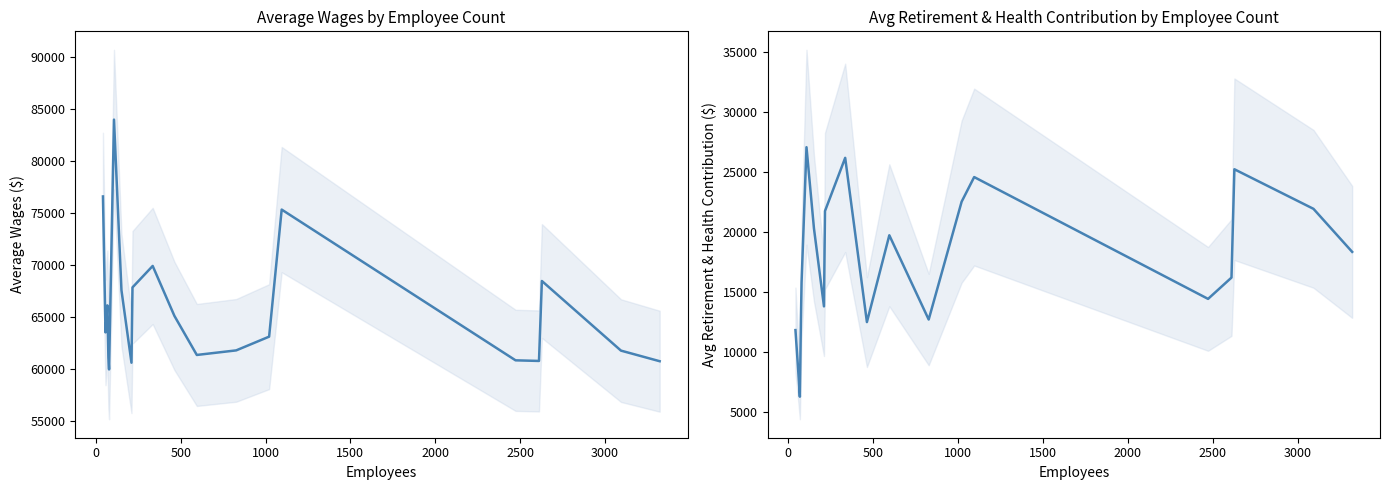

Which series has the largest total across all categories?

Average Wages